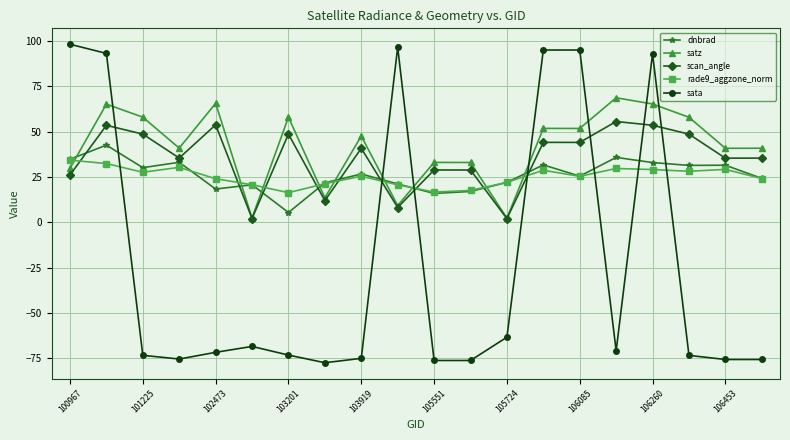

True or false: sata has more than 0 interior local peaks.

True